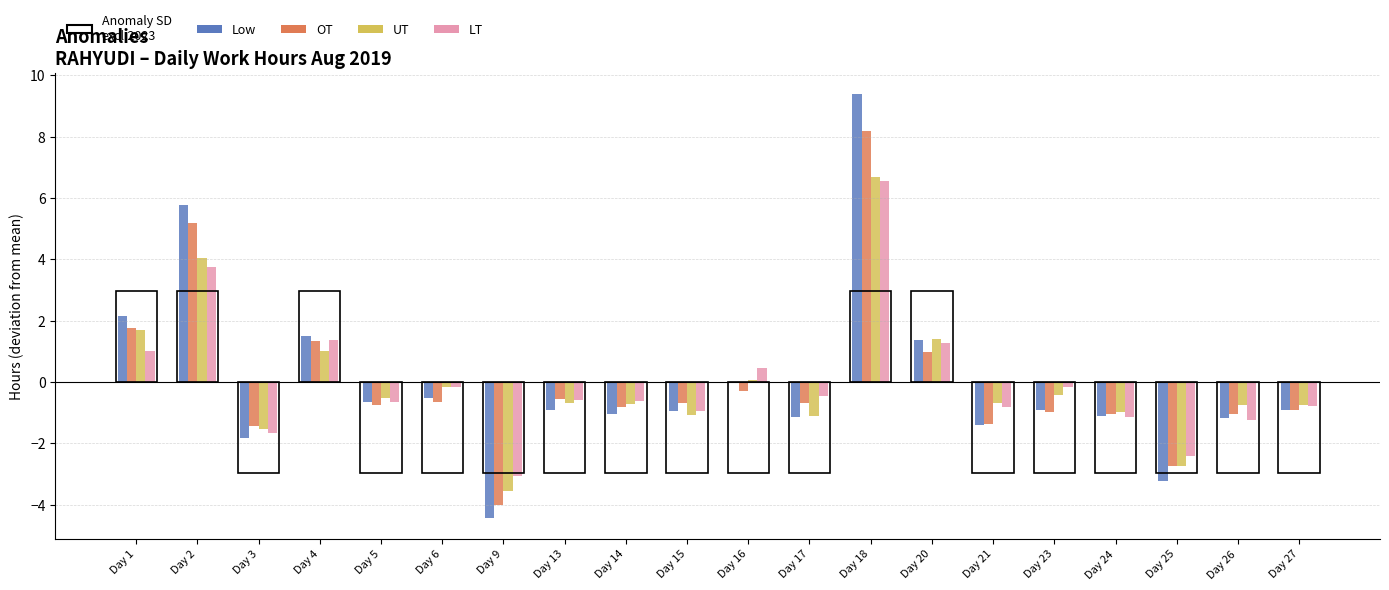

Is the value of Low at Day 14 greater than the value of LT at Day 1?

No